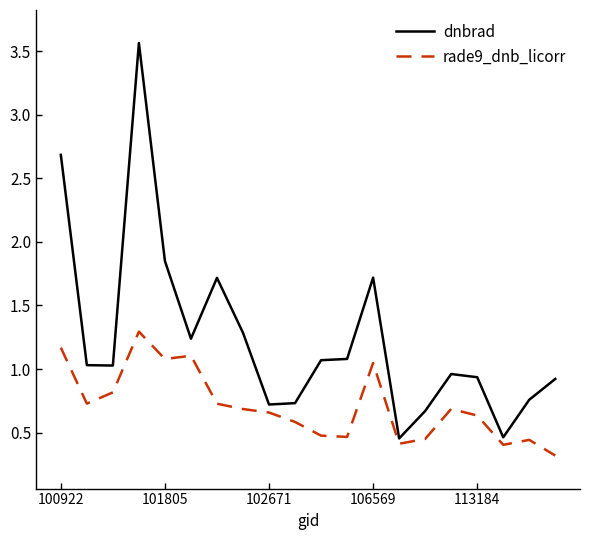

Rank the series by their maximum value, from highest to lowest.

dnbrad, rade9_dnb_licorr